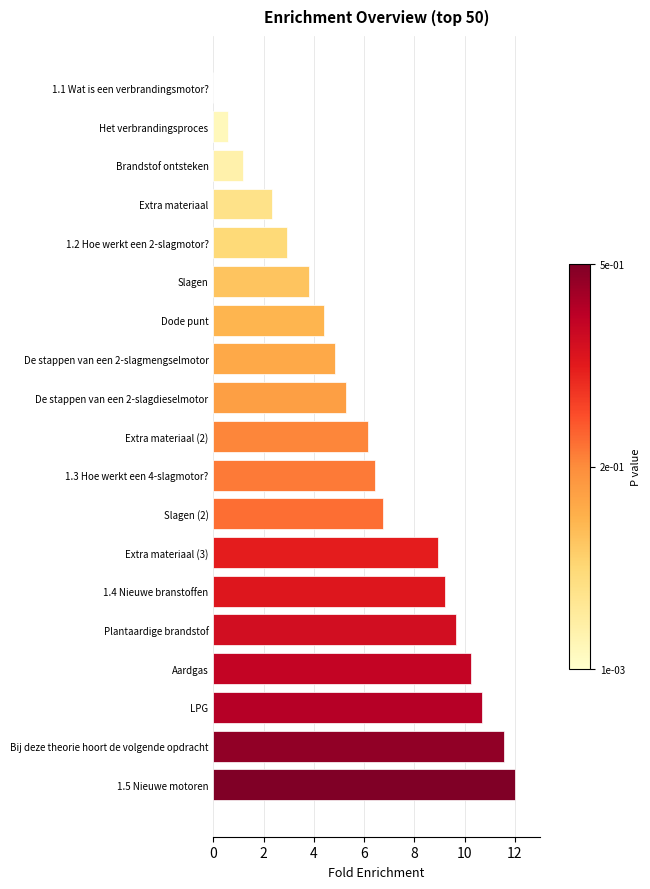

Where is the data nearest to the value 6?

Extra materiaal (2)